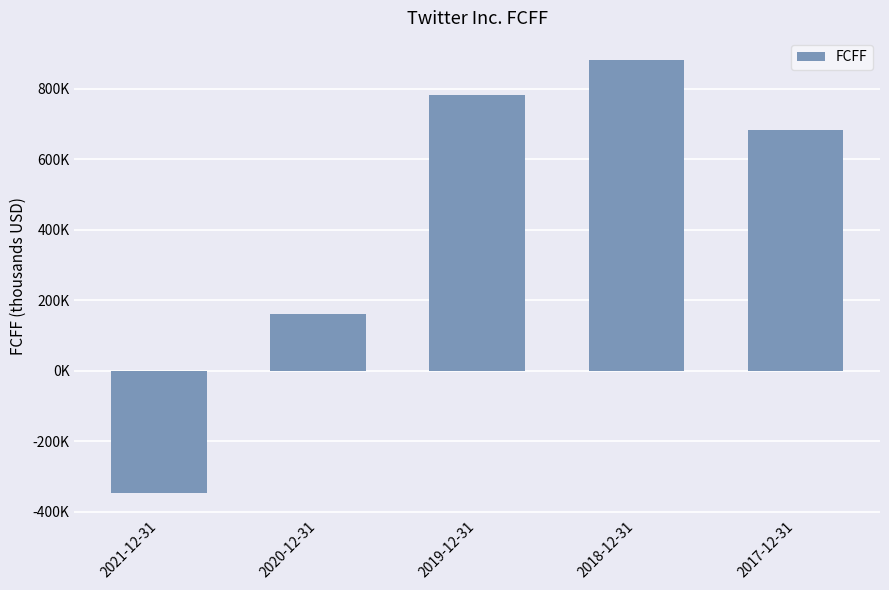

The chart shows a value of 290590 at 2020-12-31. True or false?

False